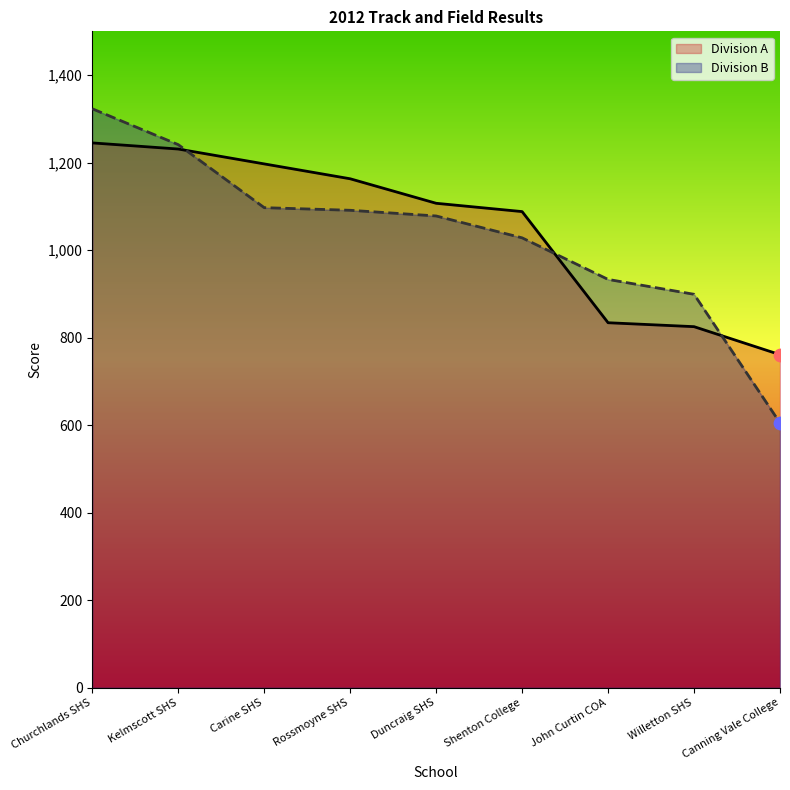

Which series reaches the maximum Y coordinate?

Division B